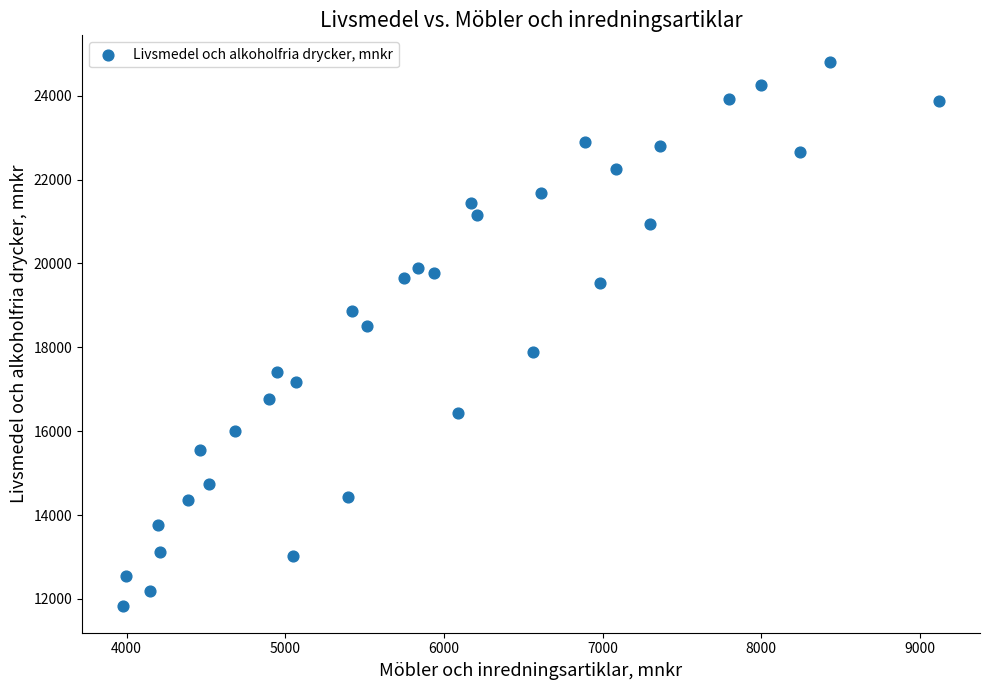

What is the range of Y values (max minus min)?

12952